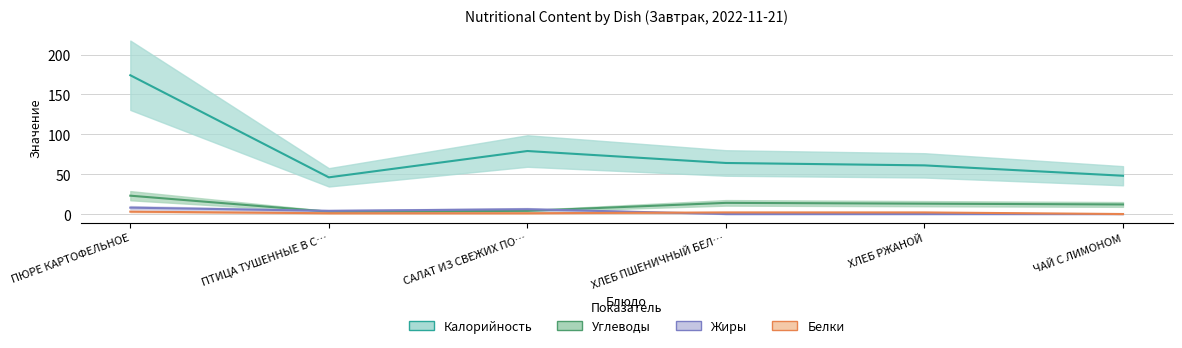

What is the maximum value for Калорийность?

174